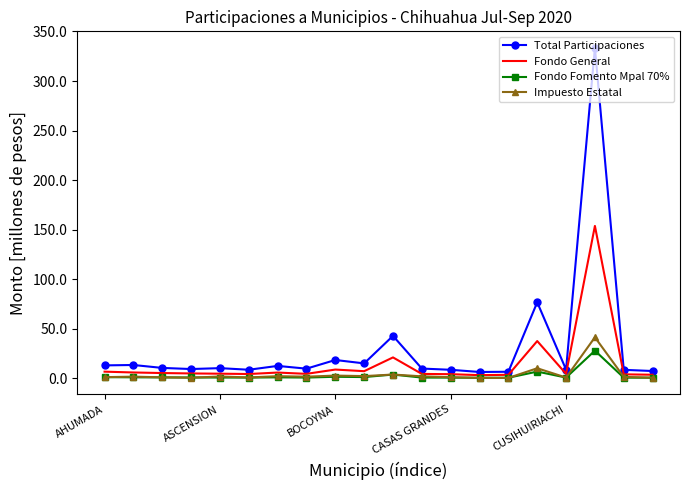

Which series has the largest total across all categories?

Total Participaciones